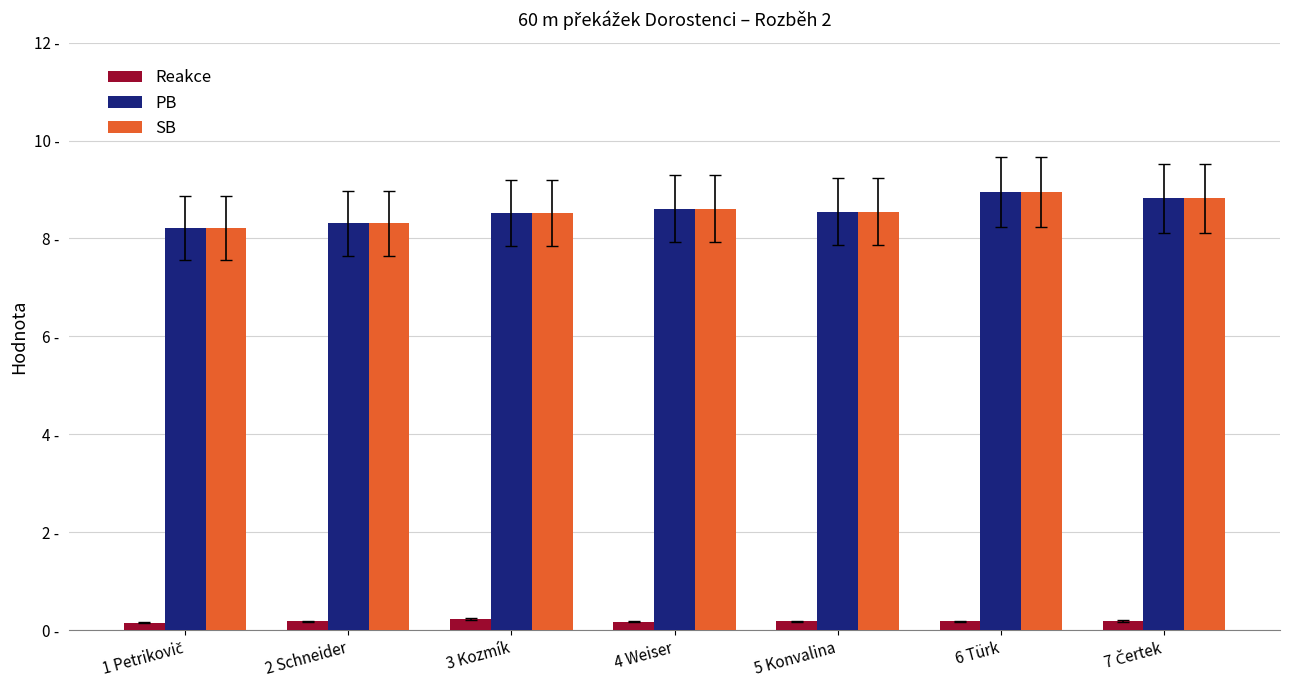

What are all the series names shown in the legend?

Reakce, PB, SB